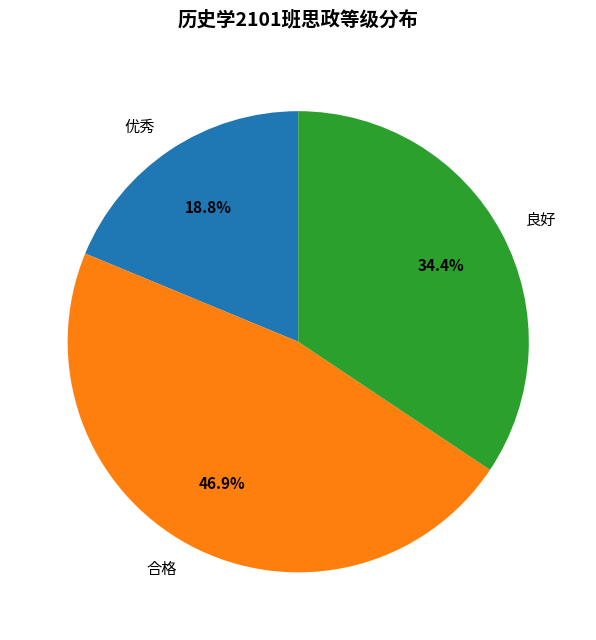

What percentage do 良好 and 优秀 together represent?

53.1%